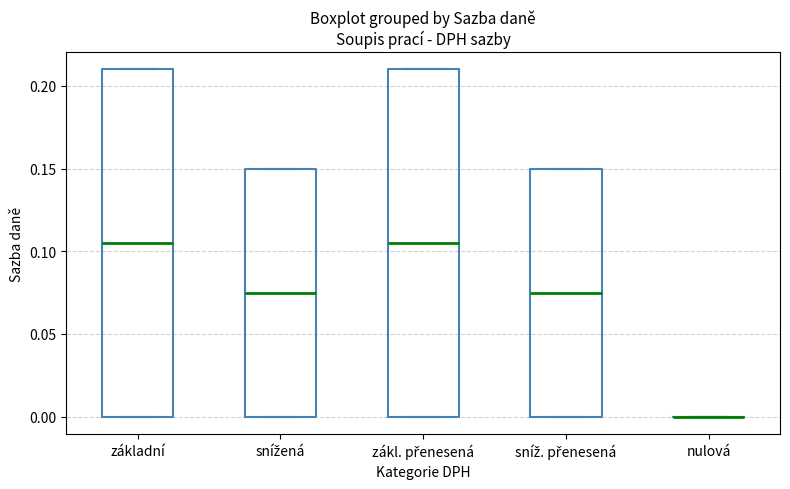

Reading left to right, transcribe this box plot: for each box, give where its median line is, the range the box spans, and where its two whiskers end, as read against the y-axis. The values are not printed on the chart, so give them approximately, as read against the axis.

základní: median 0.105, box 0.000 to 0.210, whiskers 0.000 to 0.210
snížená: median 0.075, box 0.000 to 0.150, whiskers 0.000 to 0.150
zákl. přenesená: median 0.105, box 0.000 to 0.210, whiskers 0.000 to 0.210
sníž. přenesená: median 0.075, box 0.000 to 0.150, whiskers 0.000 to 0.150
nulová: box collapsed to a line at 0.000, whiskers 0.000 to 0.000